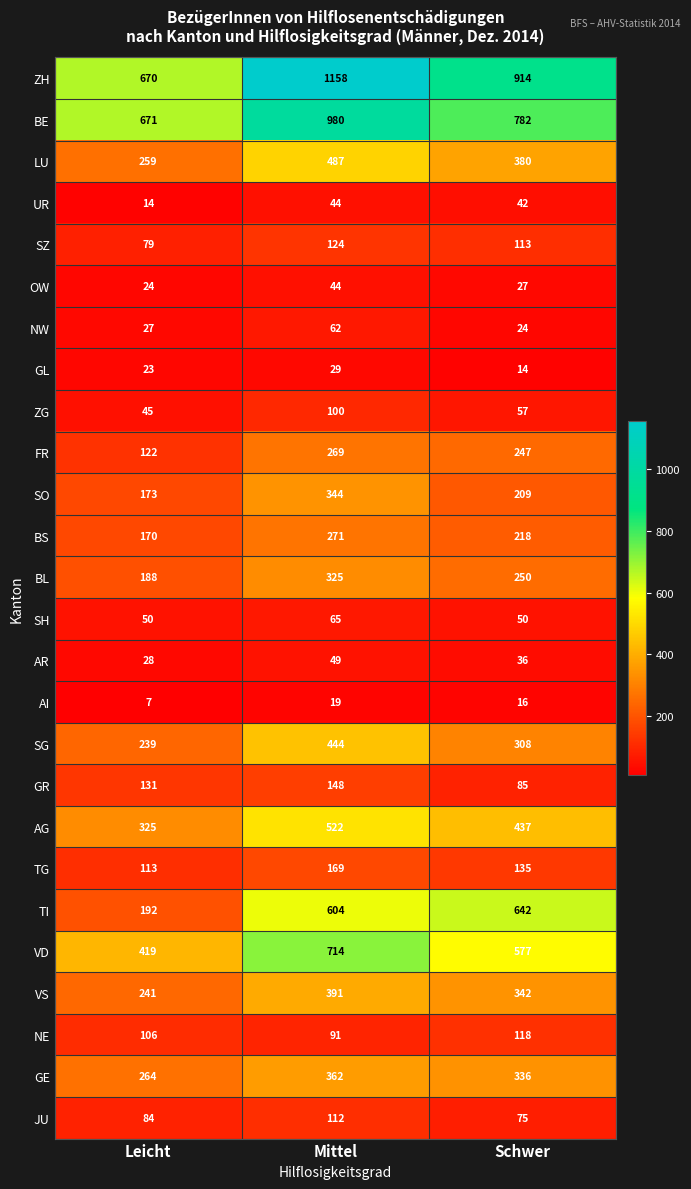

Rank the categories by BL value from lowest to highest.

Leicht, Schwer, Mittel